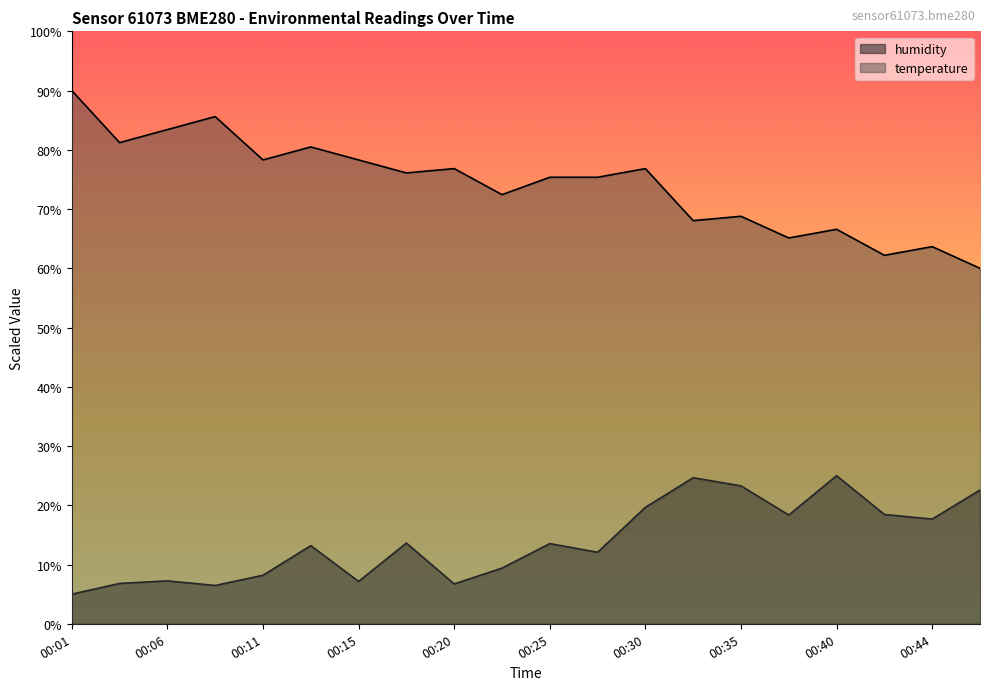

List the series in order of their overall mean, lowest first.

humidity, temperature